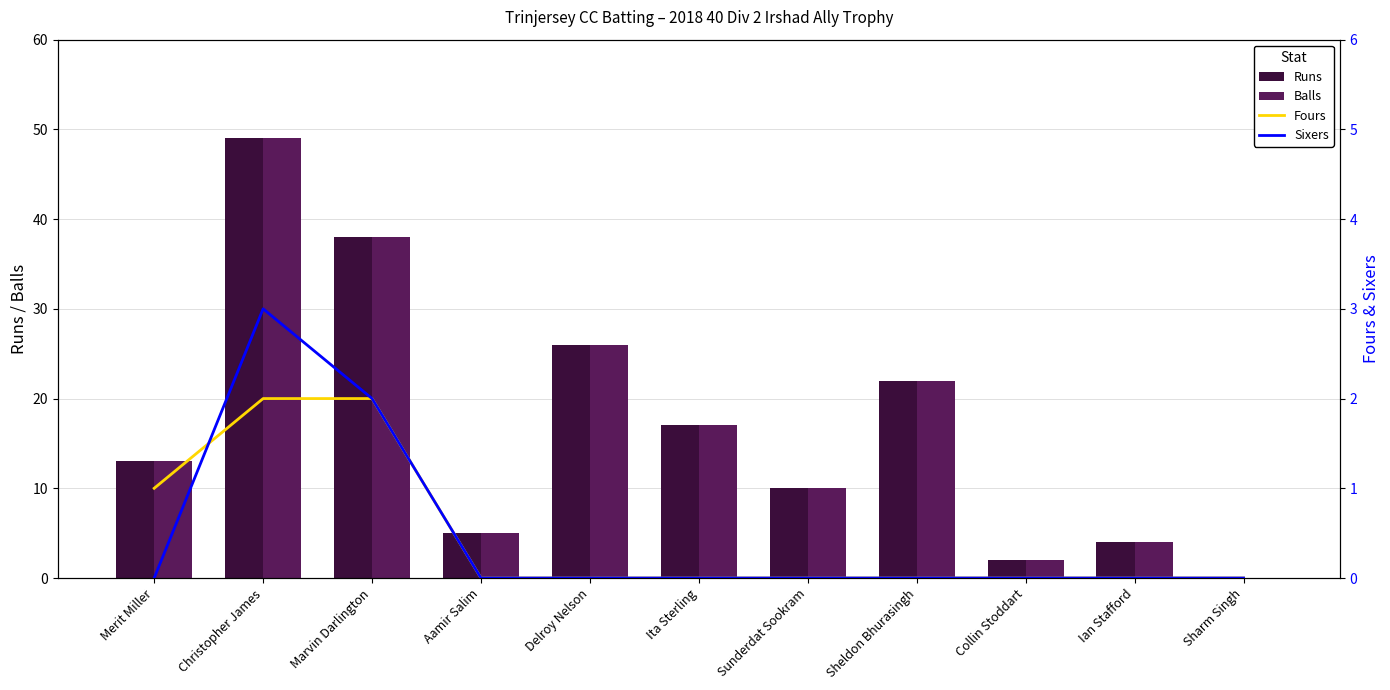

How many data points in Balls are above 13?

5